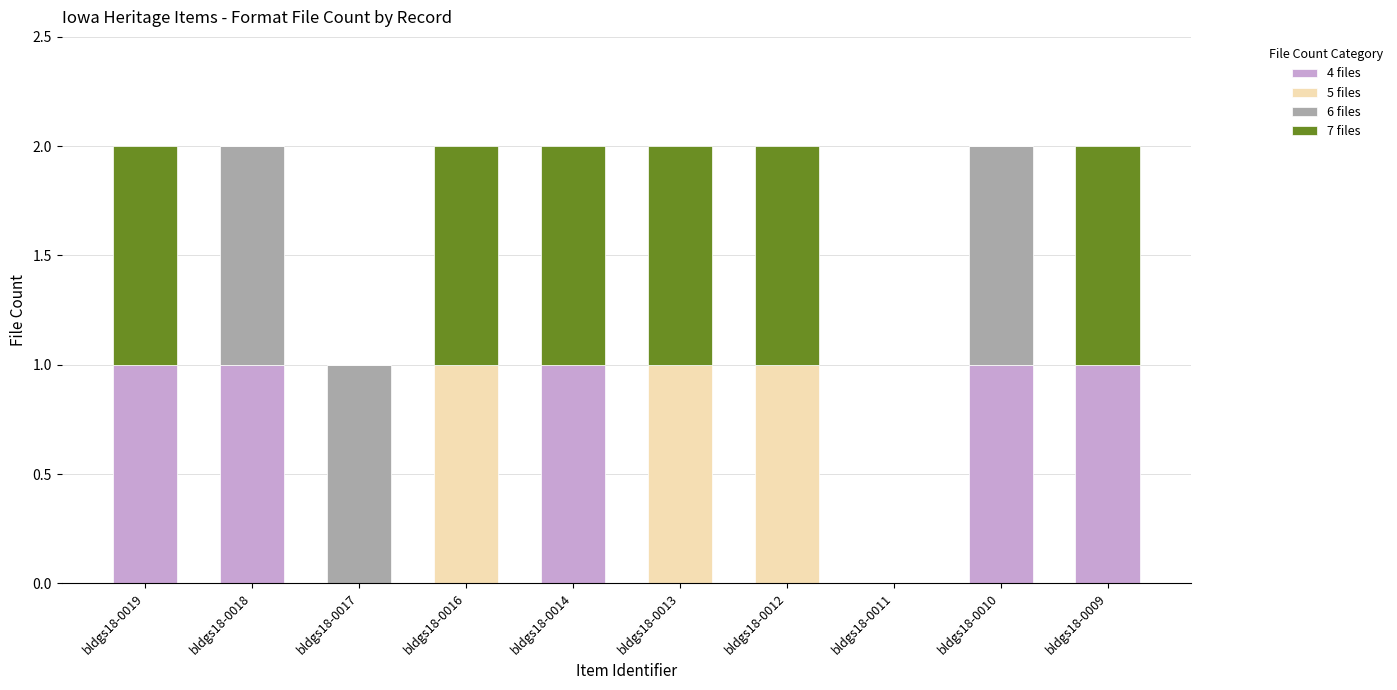

The 4 files series shows 1 at bldgs18-0010. True or false?

True